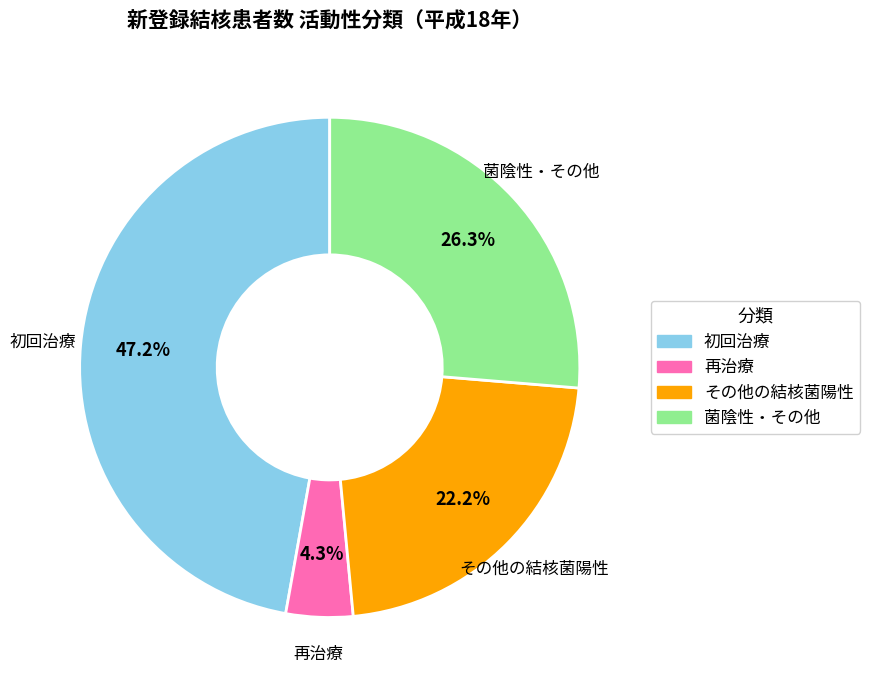

Is there any slice that represents more than half of the pie?

No